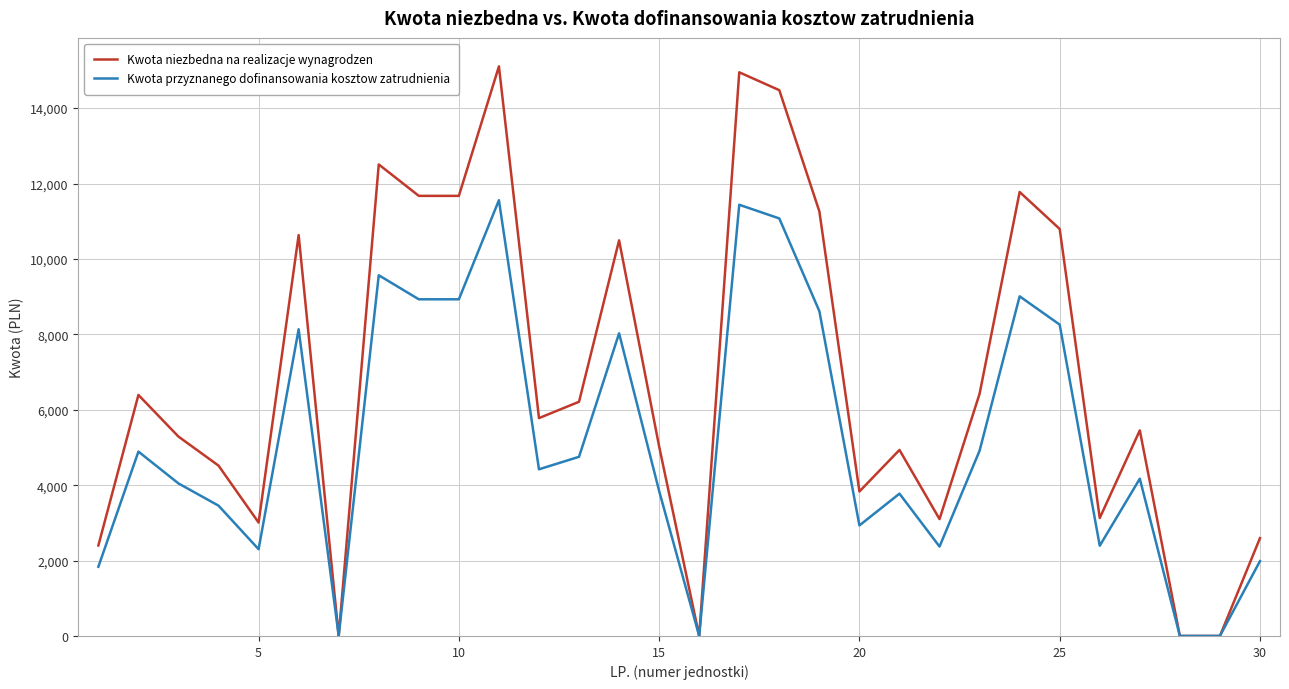

Which series has the widest spread of values?

Kwota niezbedna na realizacje wynagrodzen